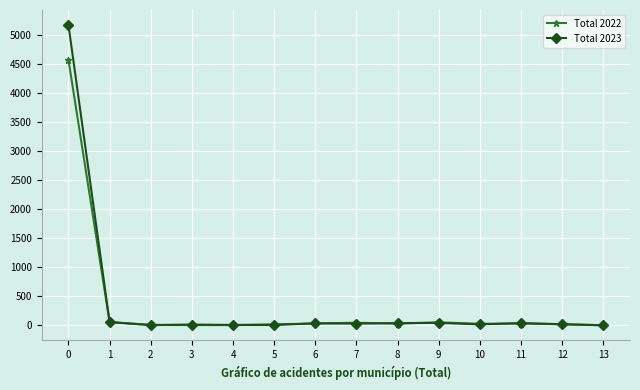

What is the maximum value shown in the chart?

5165